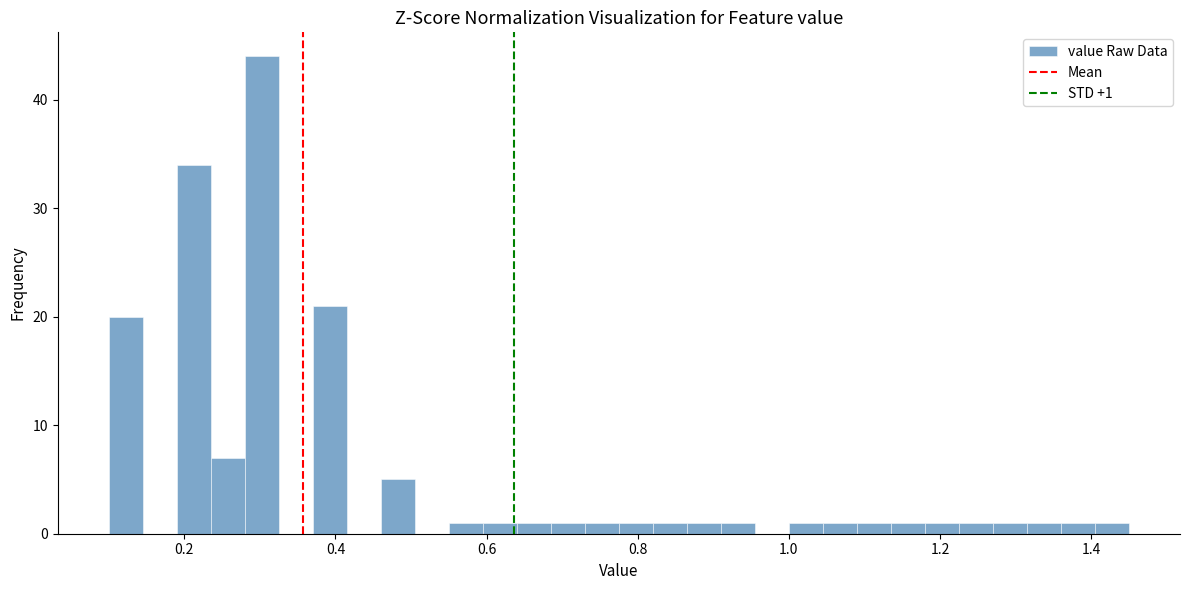

Around what value on the x-axis is the tallest bar? Give the approximate position of its centre, as read against the axis.

0.30